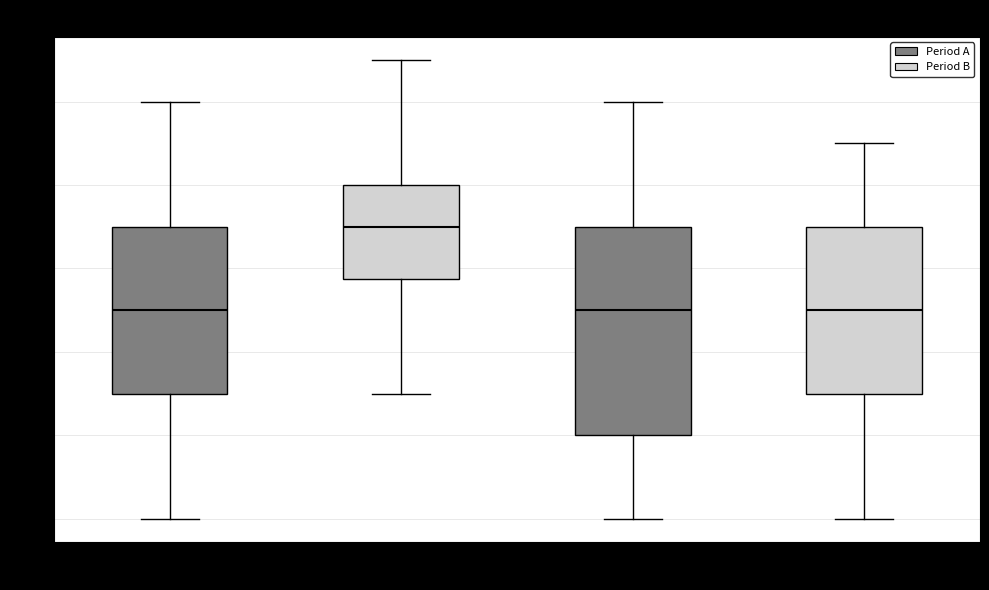

Which box is the tallest, from its lower edge to its upper edge?

12:00-18:00